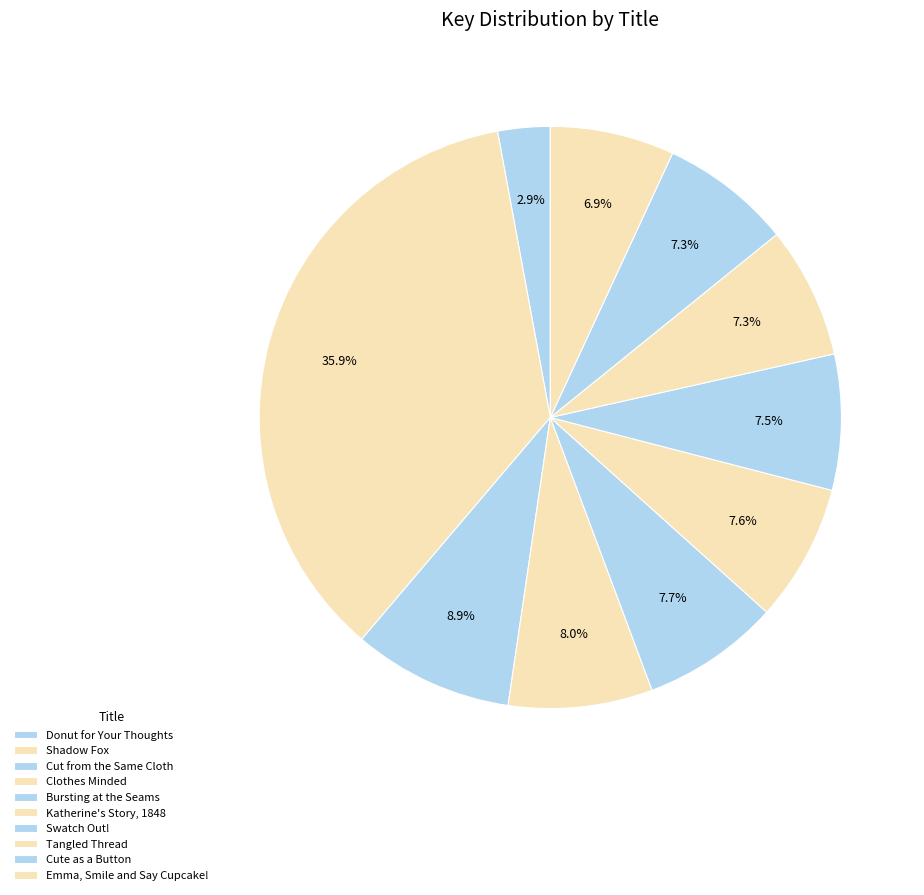

How many segments does this pie chart have?

10